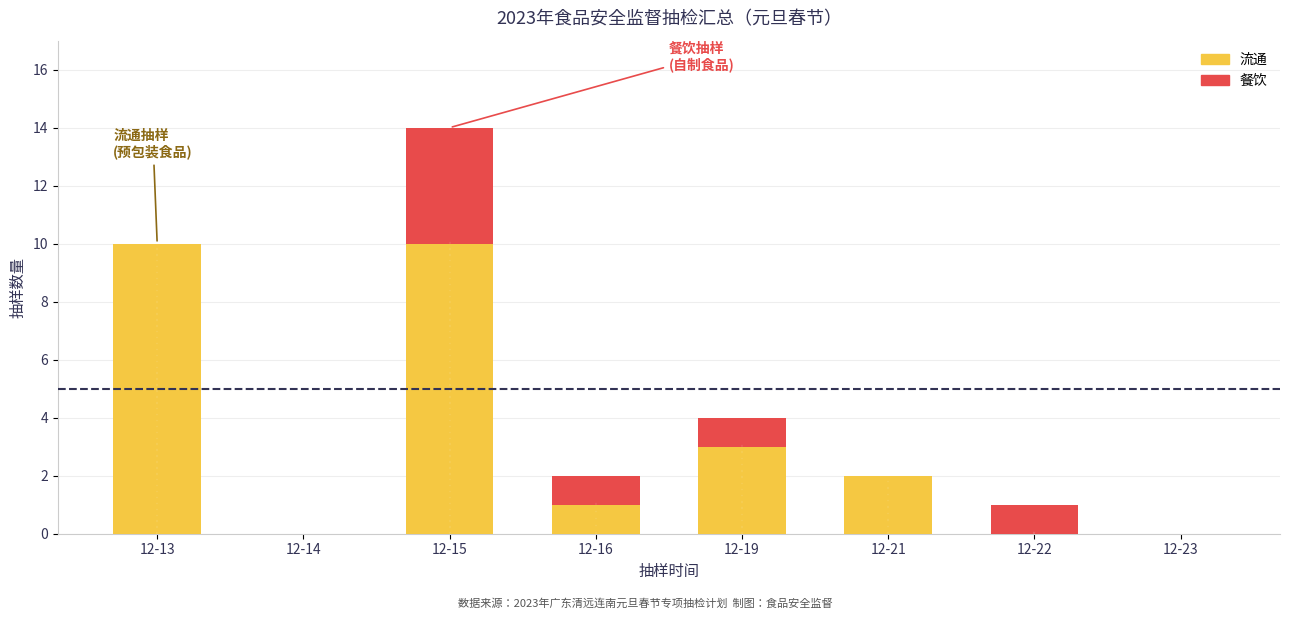

True or false: 流通 has a value of 0 at 12-22.

True